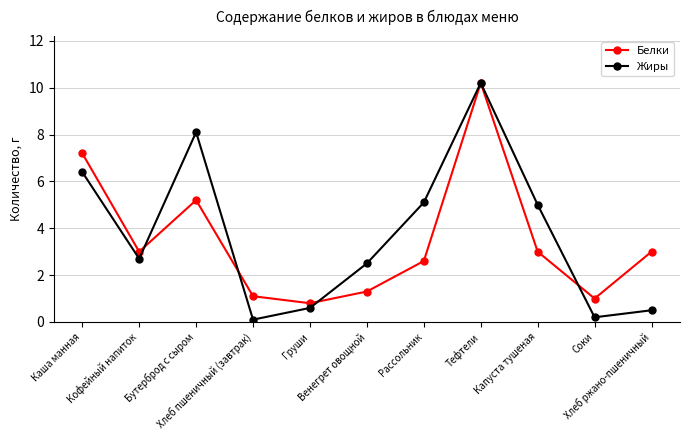

Is it true that Белки equals 0.9 at Кофейный напиток?

False